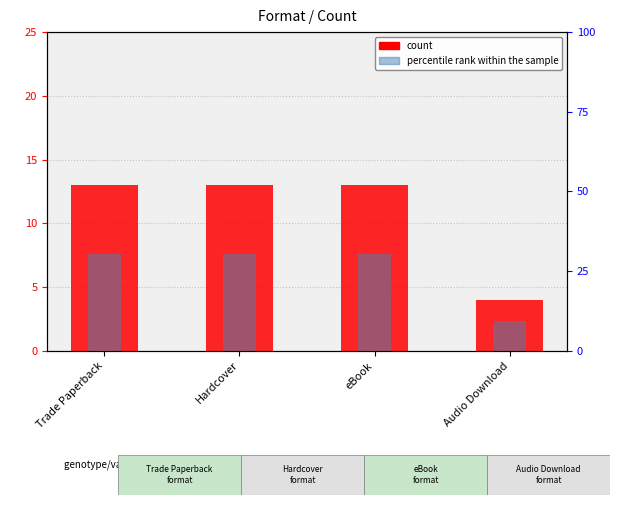

What is the minimum value shown in the chart?

4.0